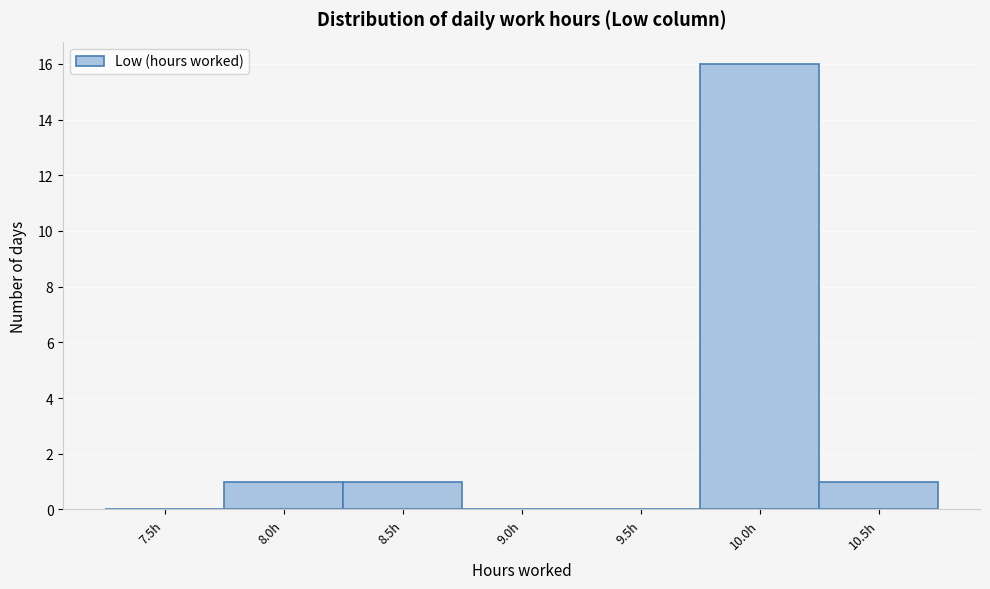

Reading left to right, extract all data points from this chart.

7.5h=0	8.0h=1	8.5h=1	9.0h=0	9.5h=0	10.0h=16	10.5h=1